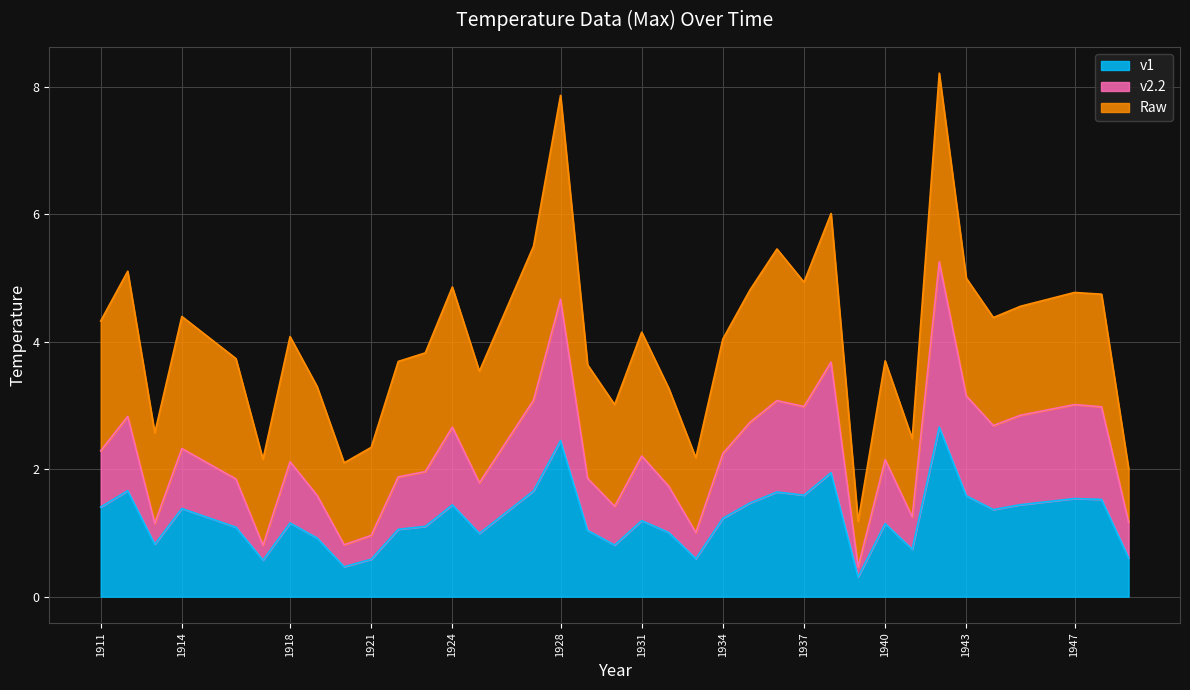

True or false: v1 has a value of 1.4 at 1911.

True